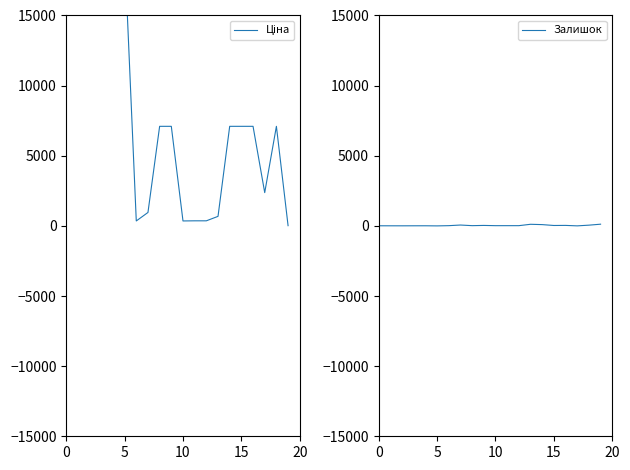

Which series has the largest range (max minus min)?

Ціна